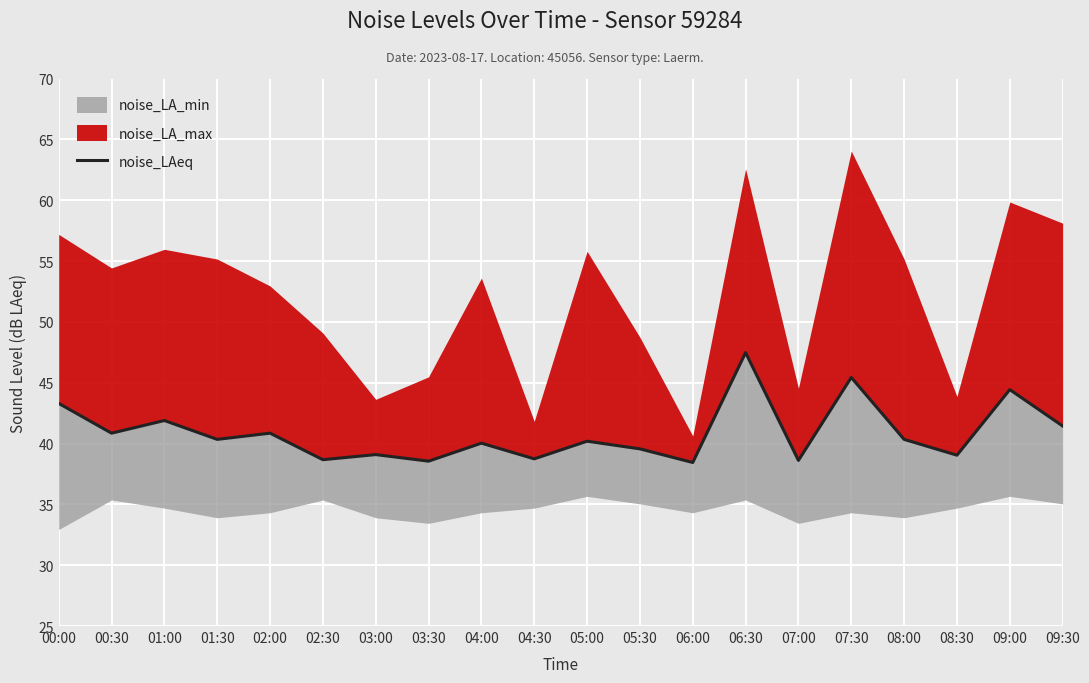

Reading left to right, list all the values displayed in this chart.

43.3	40.9	41.9	40.3	40.9	38.7	39.1	38.5	40.0	38.7	40.2	39.6	38.4	47.5	38.6	45.4	40.3	39.0	44.4	41.4